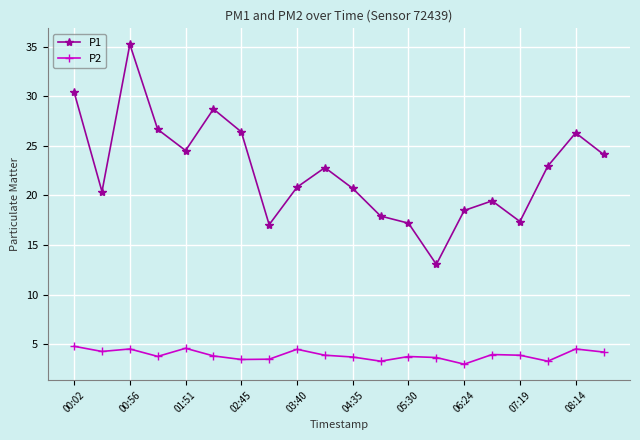

What is the value of the P2 point at the 7th from the left?

3.5